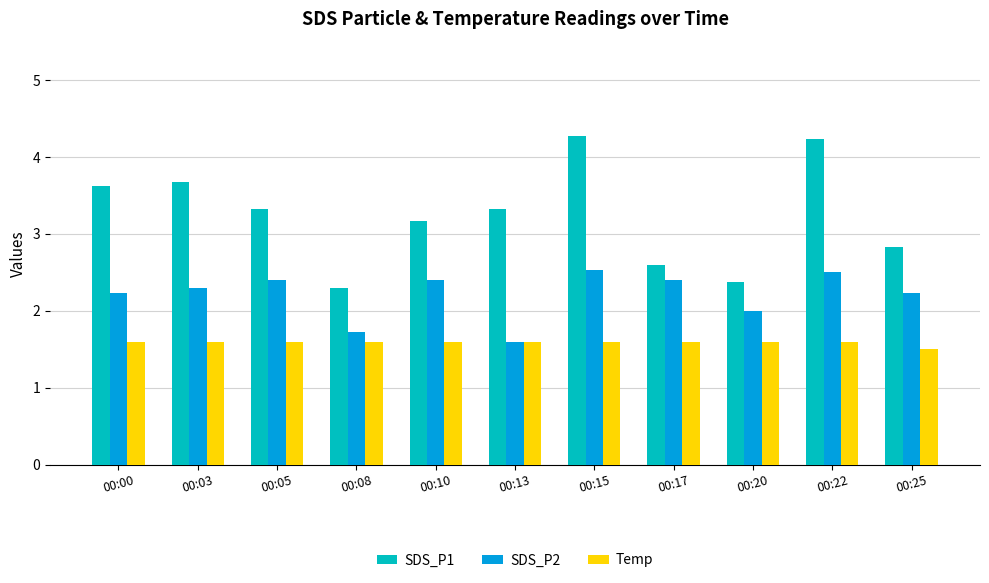

Reading left to right, what are all the values shown in this chart?

SDS_P1: 00:00=3.6	00:03=3.7	00:05=3.3	00:08=2.3	00:10=3.2	00:13=3.3	00:15=4.3	00:17=2.6	00:20=2.4	00:22=4.2	00:25=2.8
SDS_P2: 00:00=2.2	00:03=2.3	00:05=2.4	00:08=1.7	00:10=2.4	00:13=1.6	00:15=2.5	00:17=2.4	00:20=2.0	00:22=2.5	00:25=2.2
Temp: 00:00=1.6	00:03=1.6	00:05=1.6	00:08=1.6	00:10=1.6	00:13=1.6	00:15=1.6	00:17=1.6	00:20=1.6	00:22=1.6	00:25=1.5